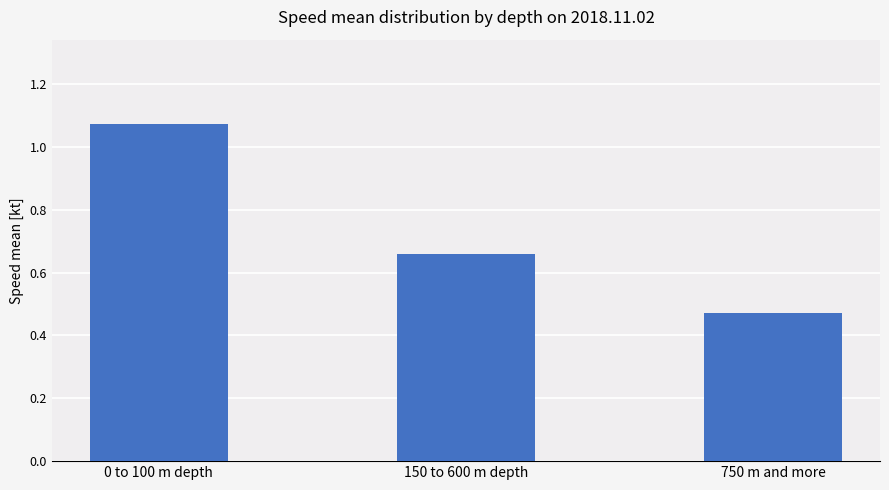

Does the chart contain stacked bars?

No